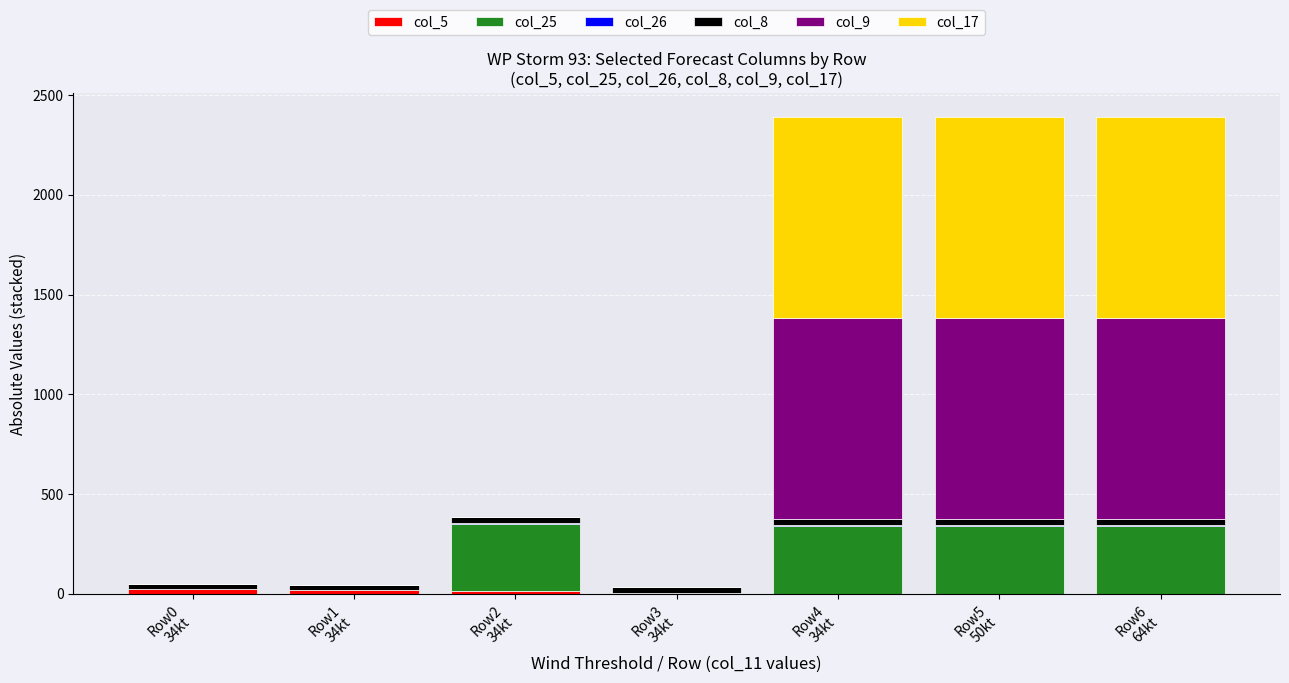

What is the highest value of the col_5 series?

24